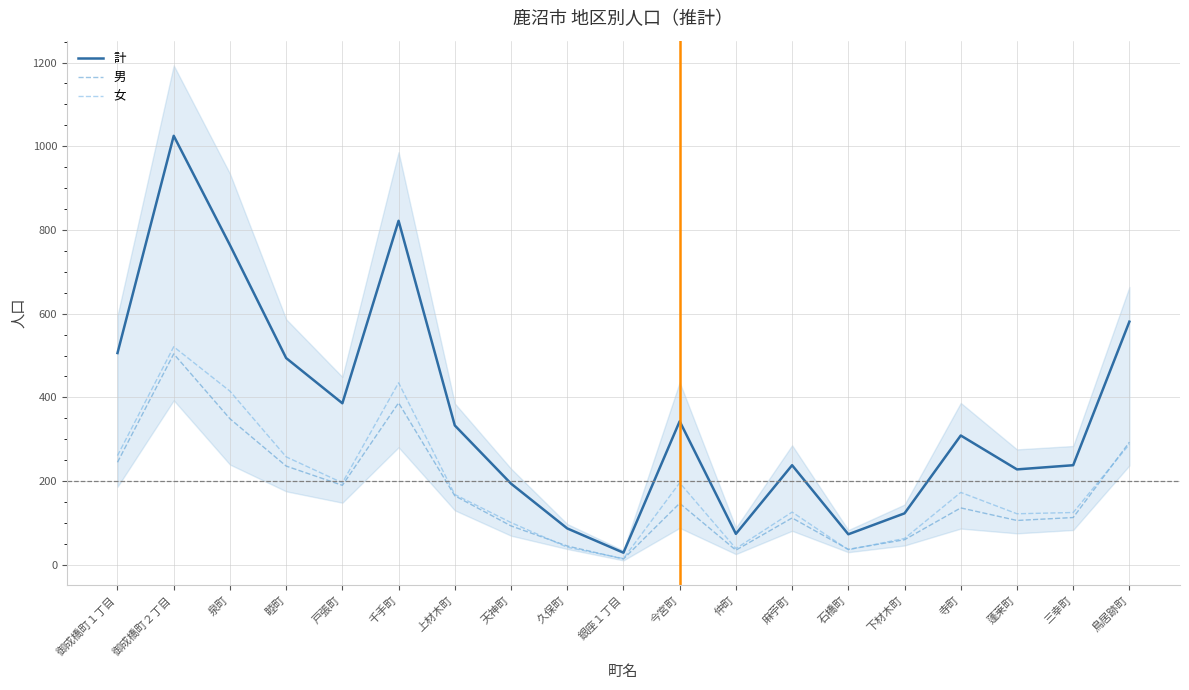

Rank the series by their maximum value, from highest to lowest.

計, 女, 男